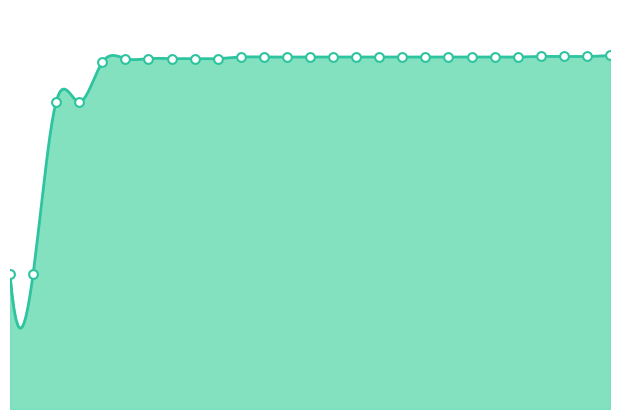

What is the change in value from 2020-04-01 to 2022-04-01?

+3